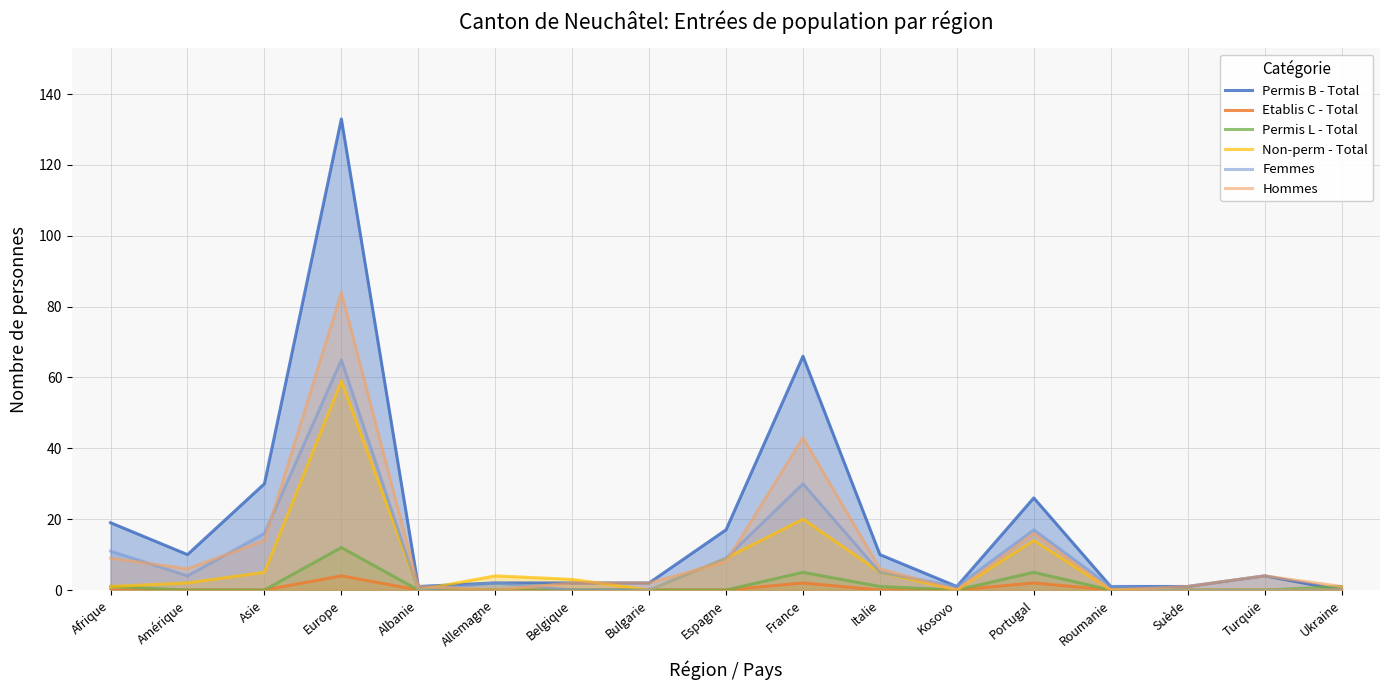

How many categories are shown in the chart?

17